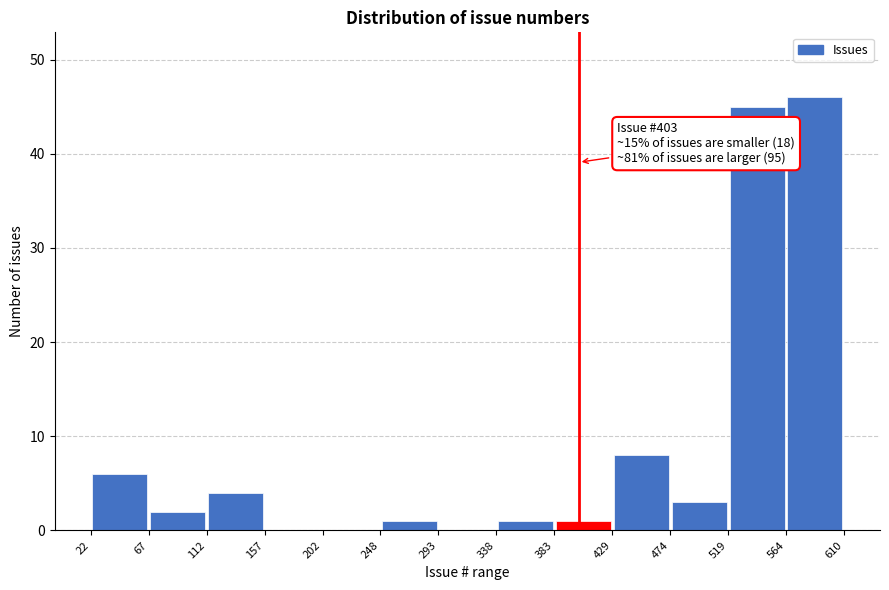

Over which range of the x-axis is the bar tallest?

564 to 610